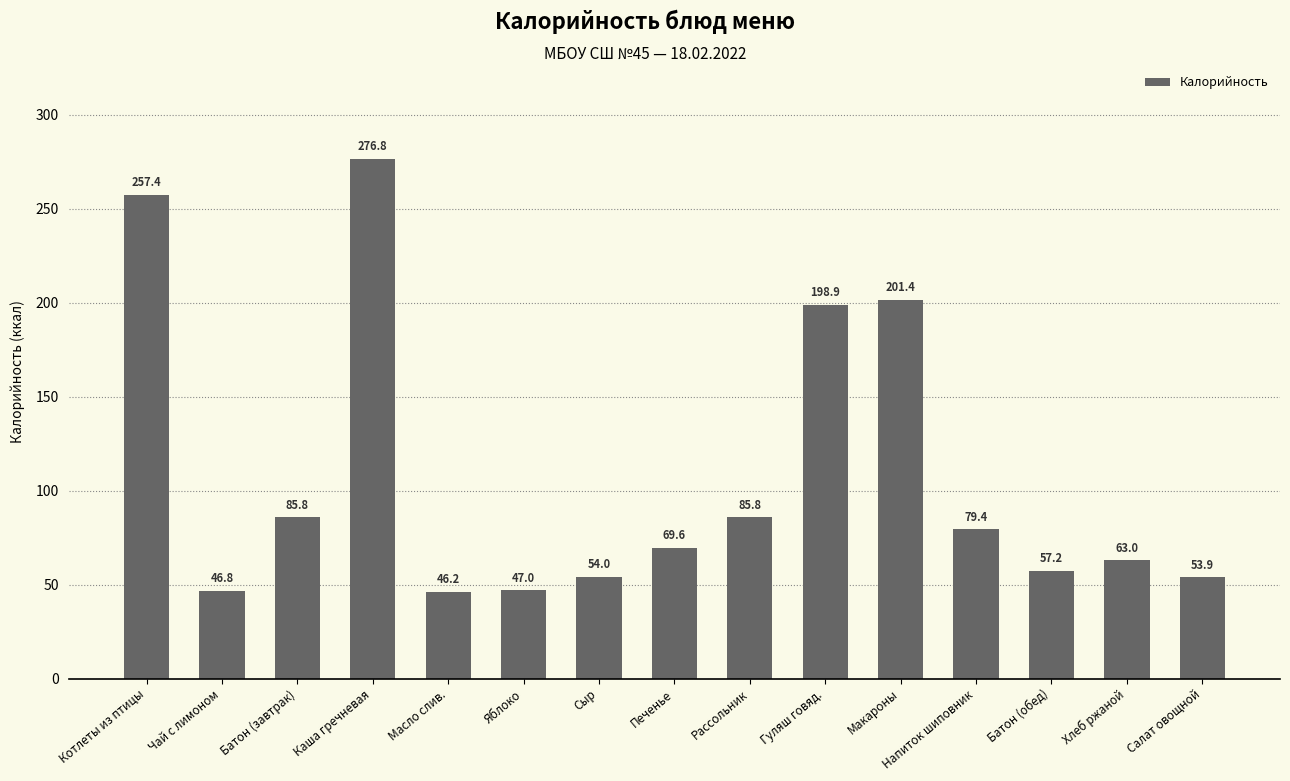

What is the maximum value shown in the chart?

276.8